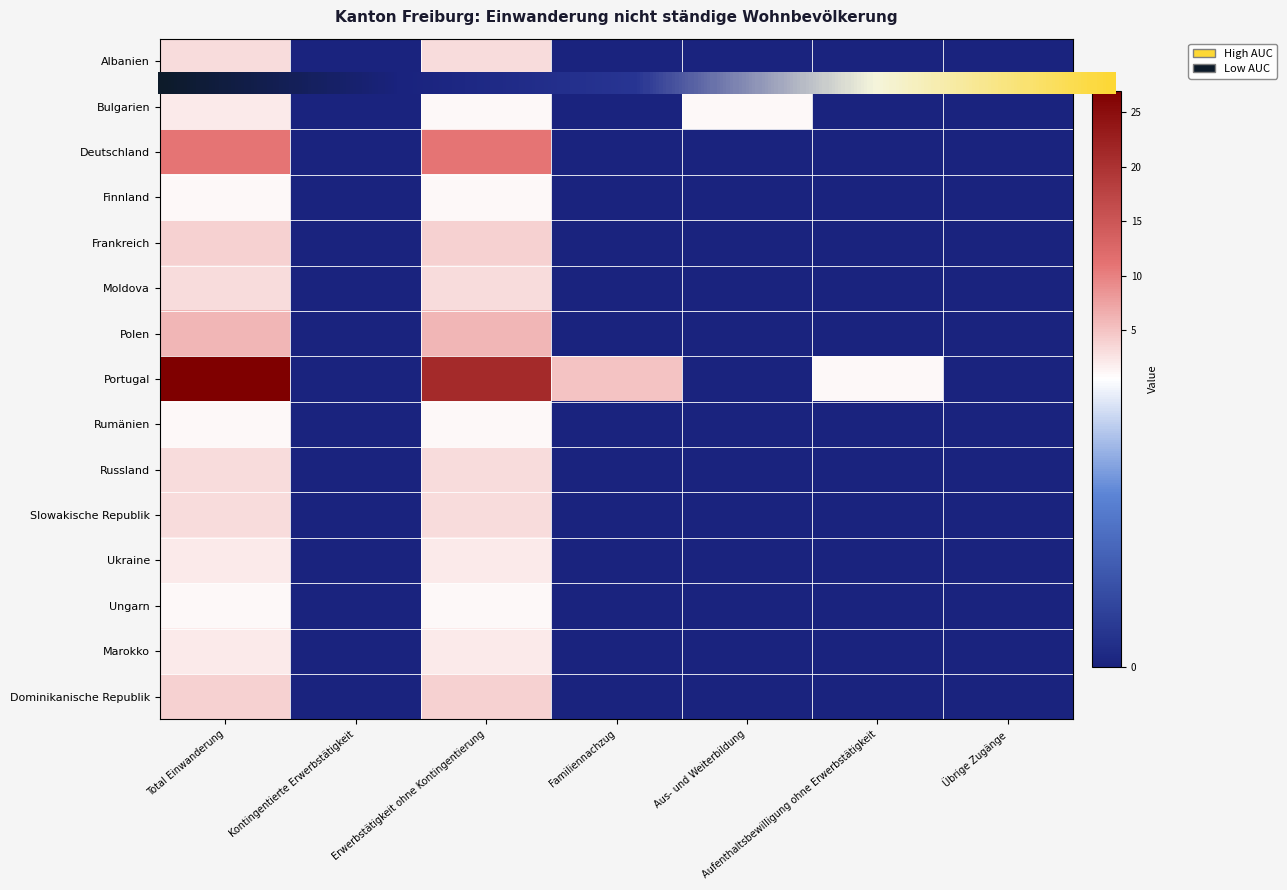

Reading left to right, what are all the values shown in this chart?

Albanien: 3	0	3	0	0	0	0
Bulgarien: 2	0	1	0	1	0	0
Deutschland: 11	0	11	0	0	0	0
Finnland: 1	0	1	0	0	0	0
Frankreich: 4	0	4	0	0	0	0
Moldova: 3	0	3	0	0	0	0
Polen: 6	0	6	0	0	0	0
Portugal: 27	0	21	5	0	1	0
Rumänien: 1	0	1	0	0	0	0
Russland: 3	0	3	0	0	0	0
Slowakische Republik: 3	0	3	0	0	0	0
Ukraine: 2	0	2	0	0	0	0
Ungarn: 1	0	1	0	0	0	0
Marokko: 2	0	2	0	0	0	0
Dominikanische Republik: 4	0	4	0	0	0	0